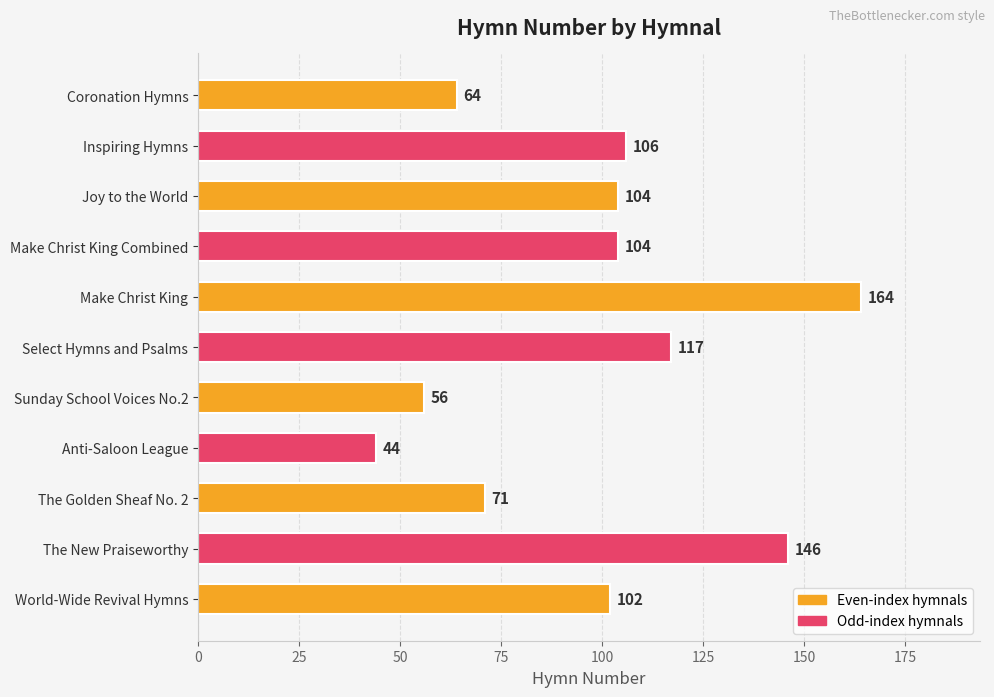

What is the average value?

98